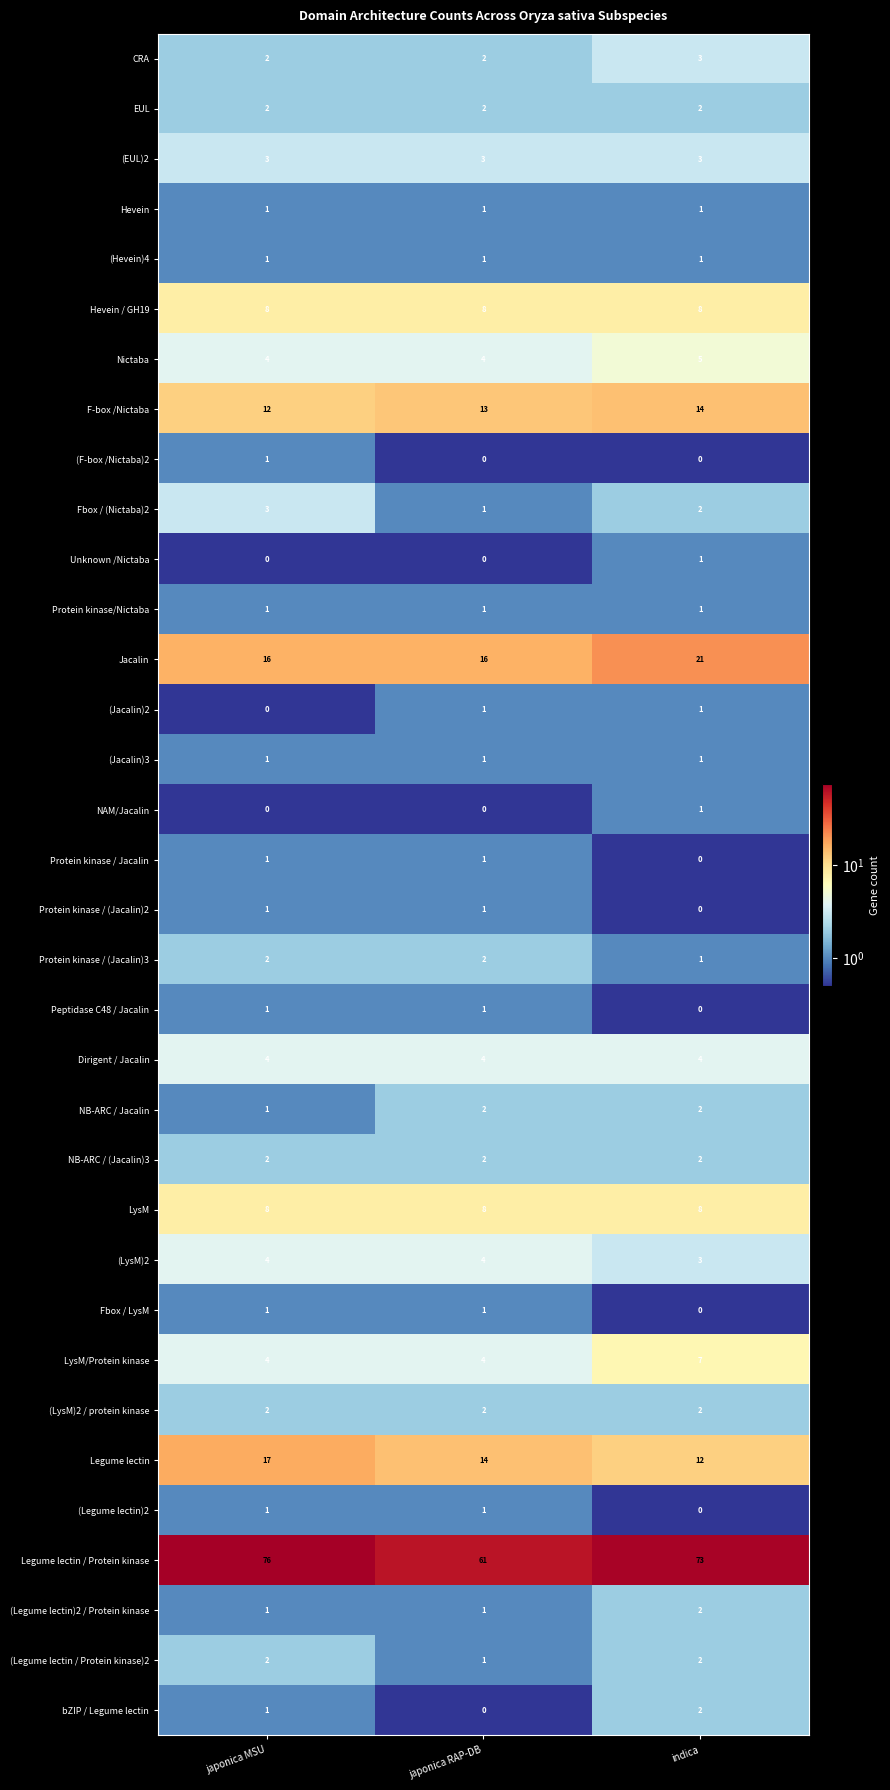

At which label does Legume lectin reach its minimum?

indica